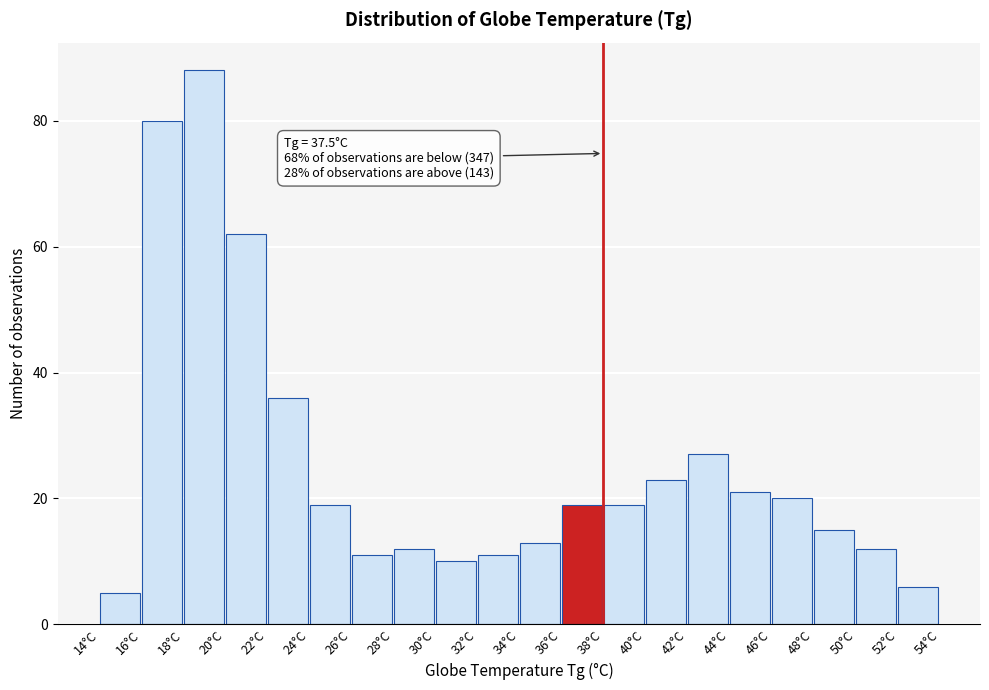

Reading left to right, what are all the values shown in this chart?

5	80	88	62	36	19	11	12	10	11	13	19	19	23	27	21	20	15	12	6